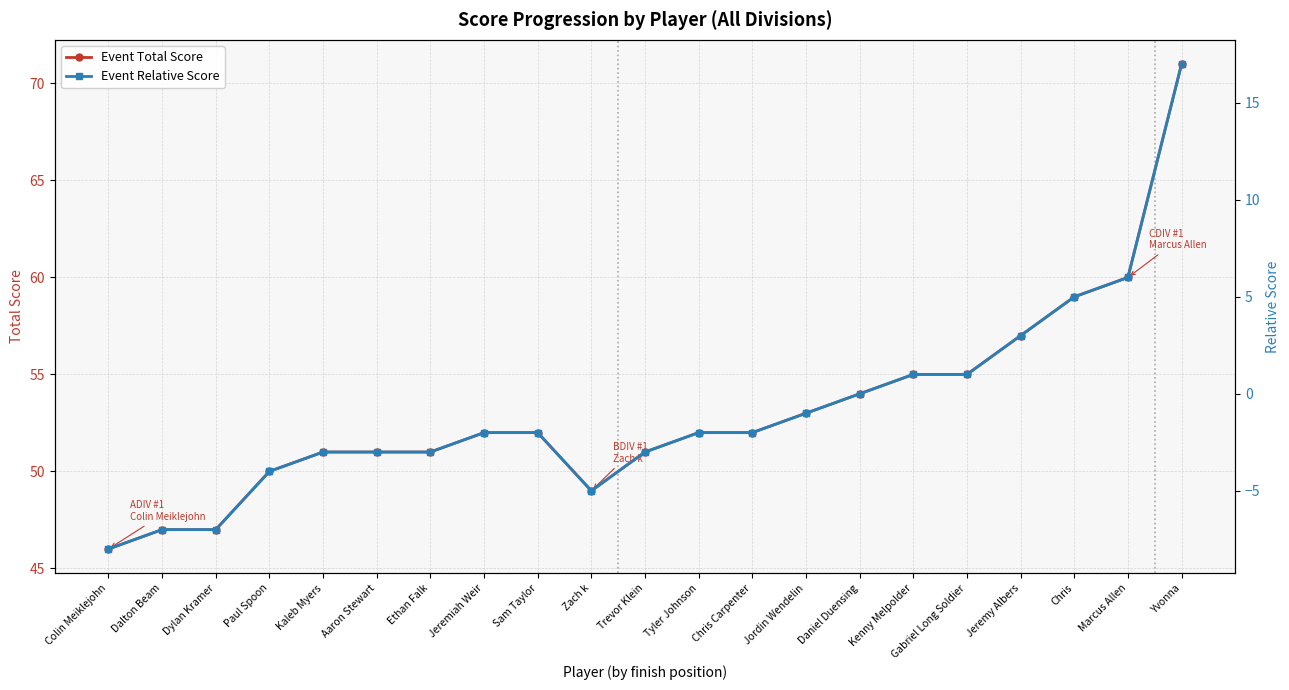

At which label does Event Total Score reach its peak?

Yvonna